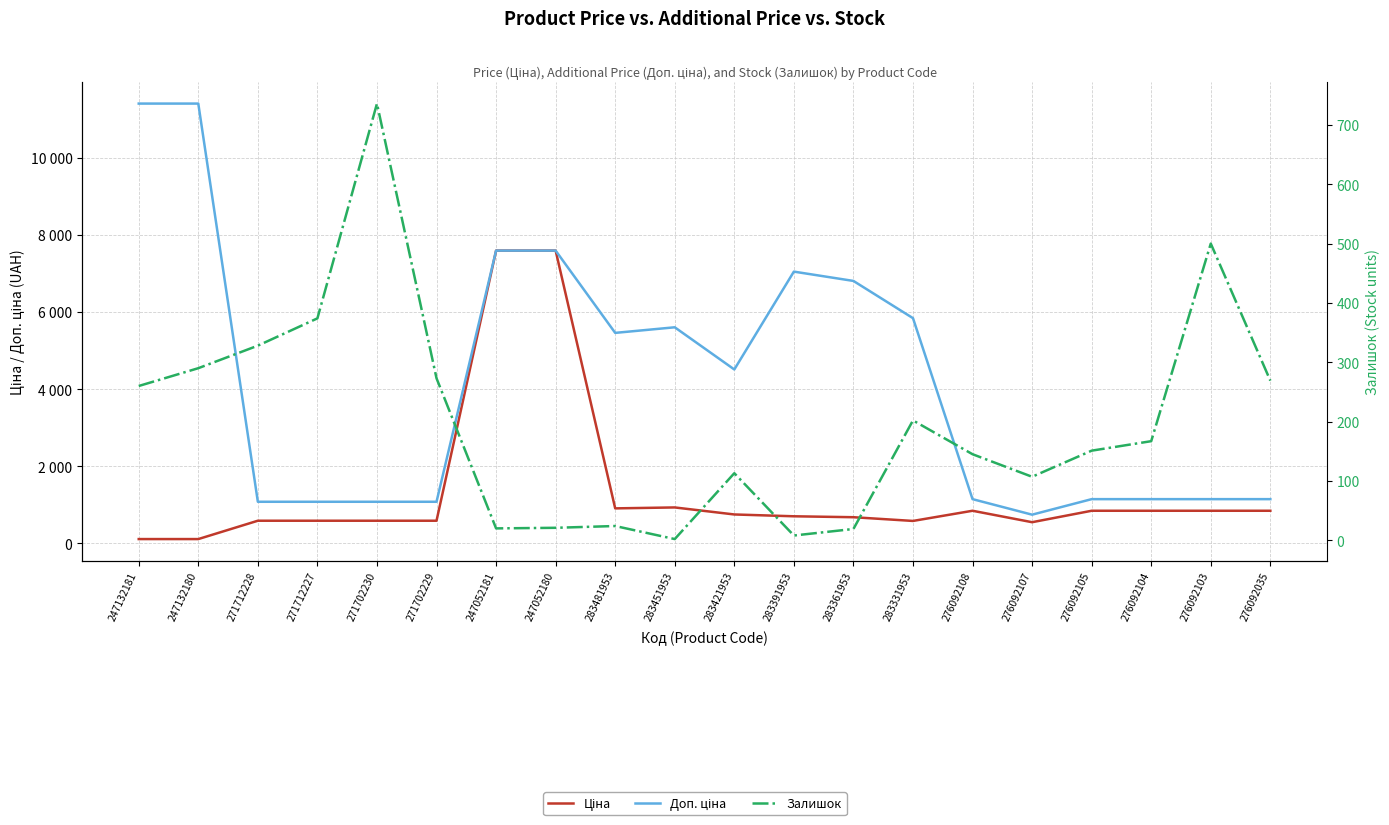

List the labels in order of Залишок value, smallest first.

283451953, 283391953, 283361953, 247052181, 247052180, 283481953, 276092107, 283421953, 276092108, 276092105, 276092104, 283331953, 247132181, 276092035, 271702229, 247132180, 271712228, 271712227, 276092103, 271702230